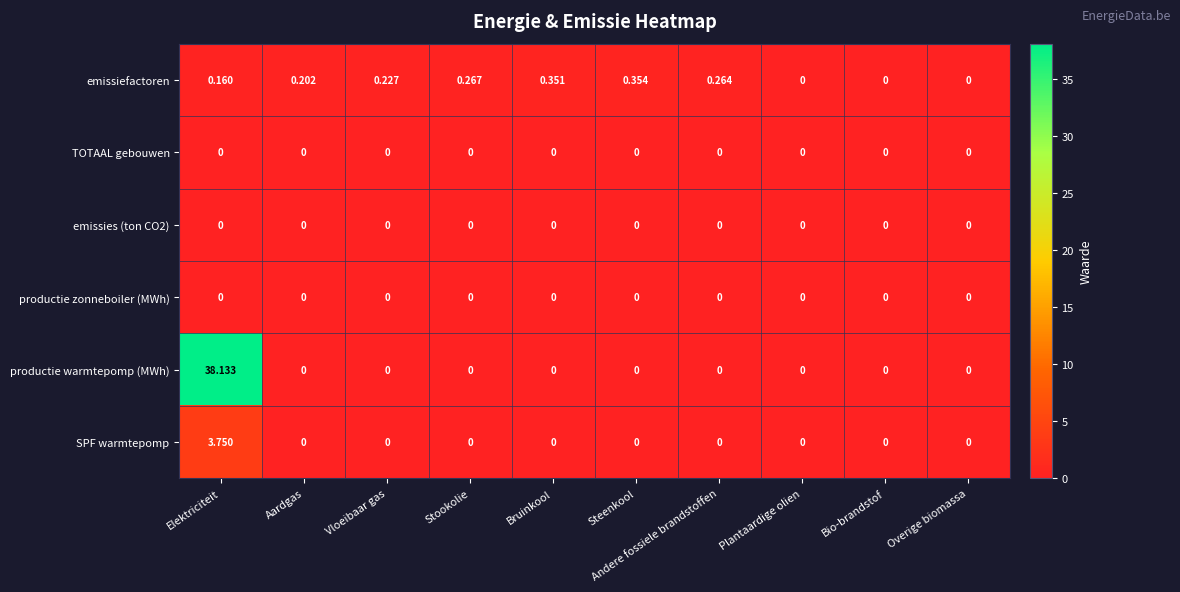

Which label corresponds to the largest value in the chart?

Elektriciteit